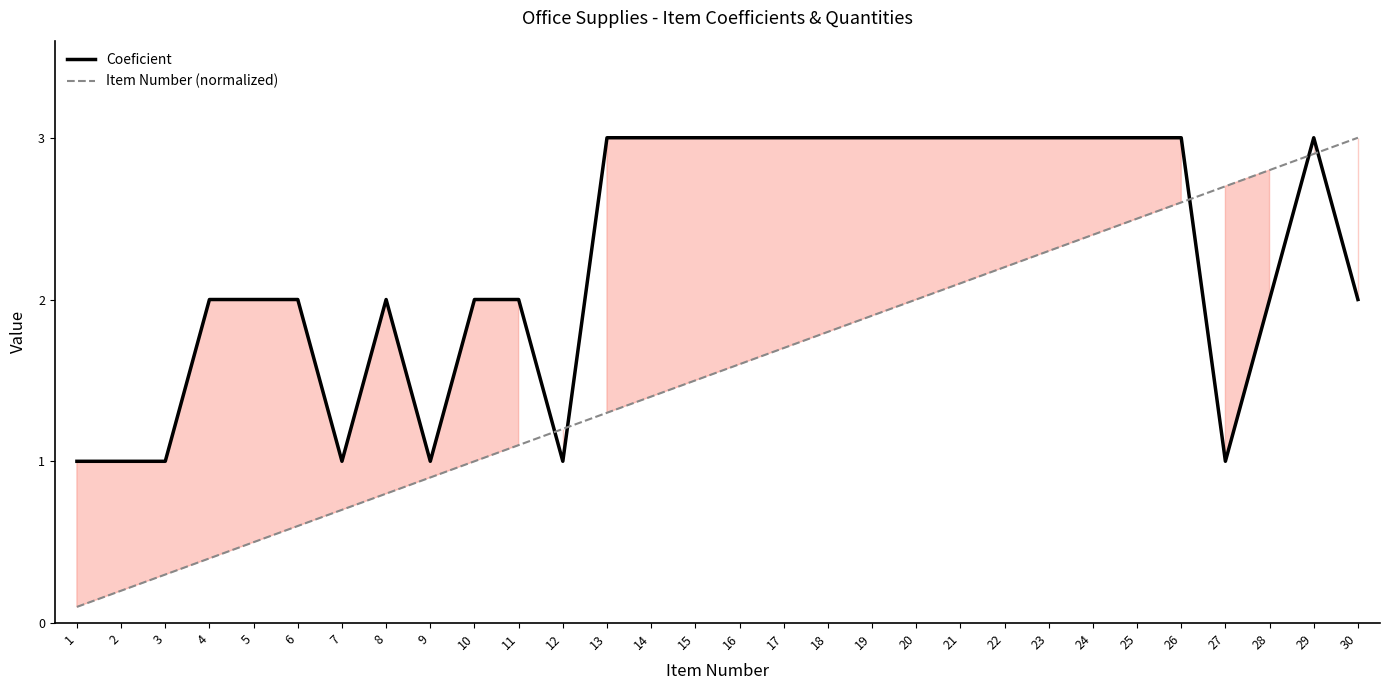

The value of Item Number (normalized) at 4 is 0.3. True or false?

False